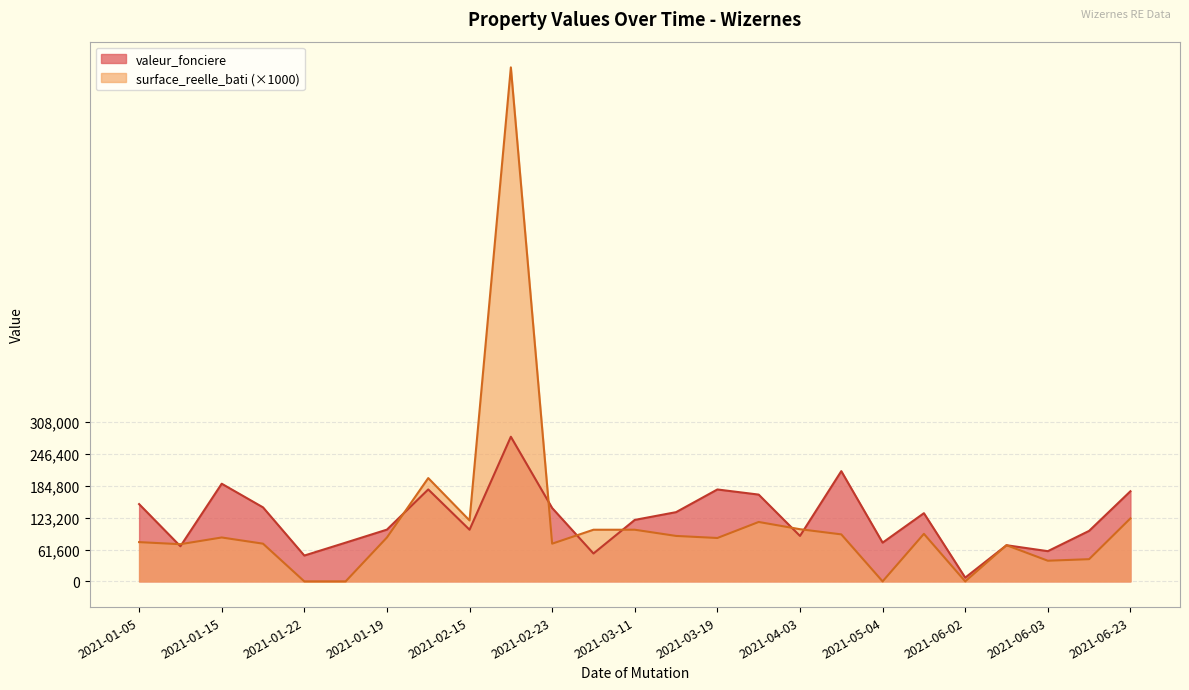

How many values in the surface_reelle_bati series exceed 85000?

11